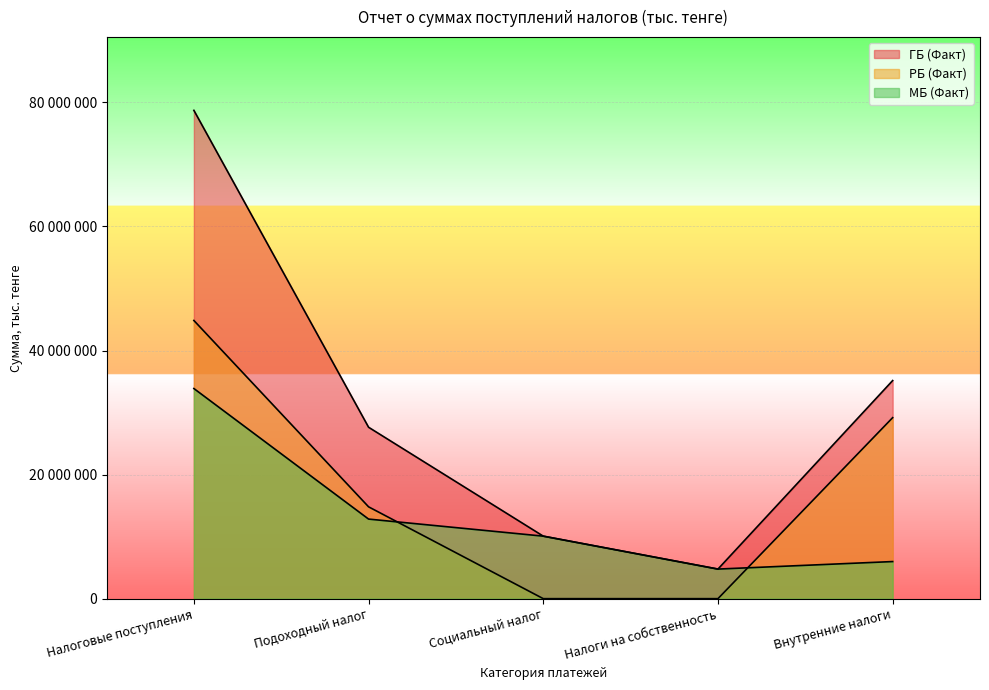

How many interior local valleys does the МБ (Факт) series have?

1